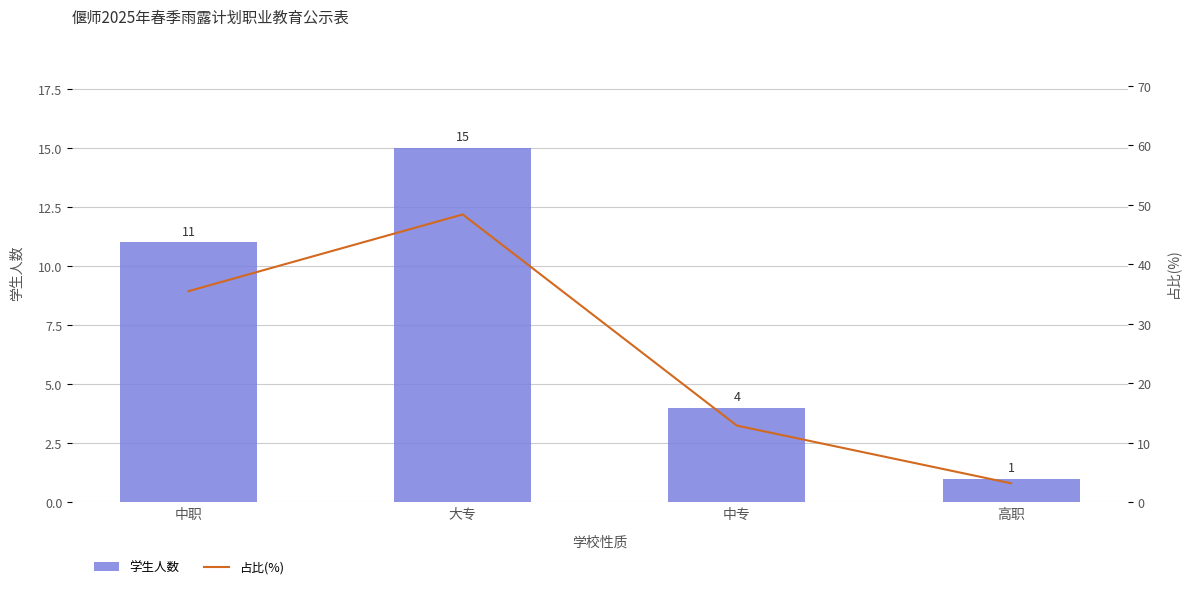

What is the maximum value shown in the chart?

48.4